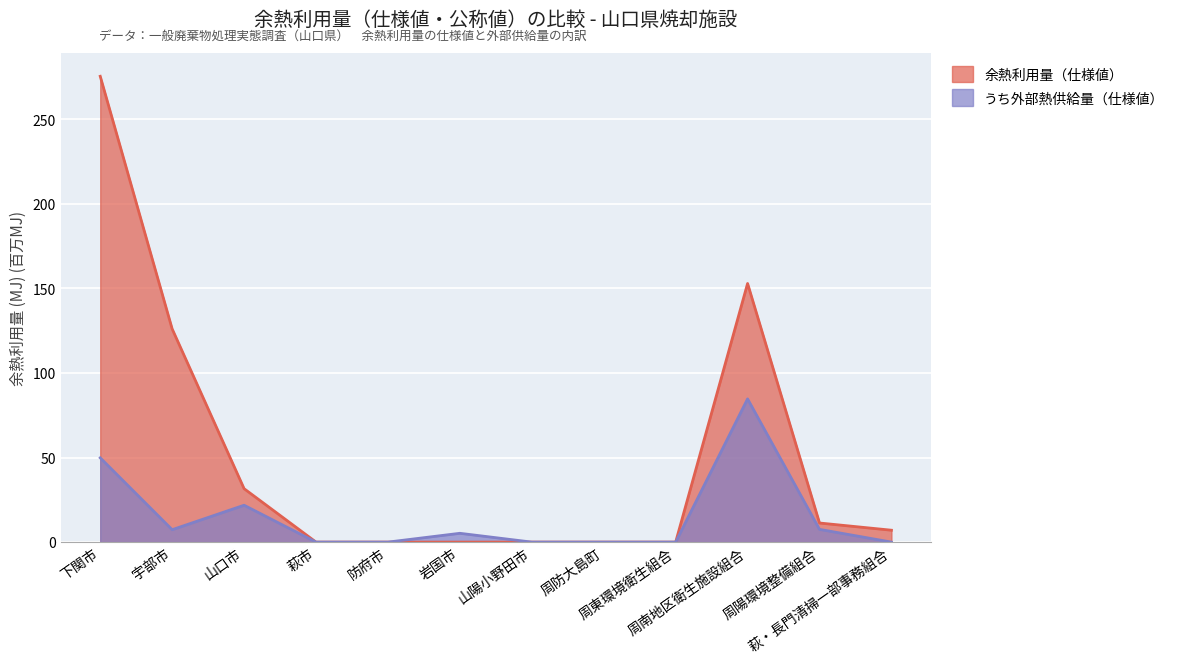

Reading left to right, what are all the values shown in this chart?

余熱利用量（仕様値）: 下関市=275.4	宇部市=126.0	山口市=31.6	萩市=0.0	防府市=0.0	岩国市=0.0	山陽小野田市=0.0	周防大島町=0.0	周東環境衛生組合=0.0	周南地区衛生施設組合=152.9	周陽環境整備組合=11.3	萩・長門清掃一部事務組合=7.0
うち外部熱供給量（仕様値）: 下関市=49.8	宇部市=7.3	山口市=21.8	萩市=0.0	防府市=0.0	岩国市=5.2	山陽小野田市=0.0	周防大島町=0.0	周東環境衛生組合=0.0	周南地区衛生施設組合=84.7	周陽環境整備組合=7.5	萩・長門清掃一部事務組合=0.0